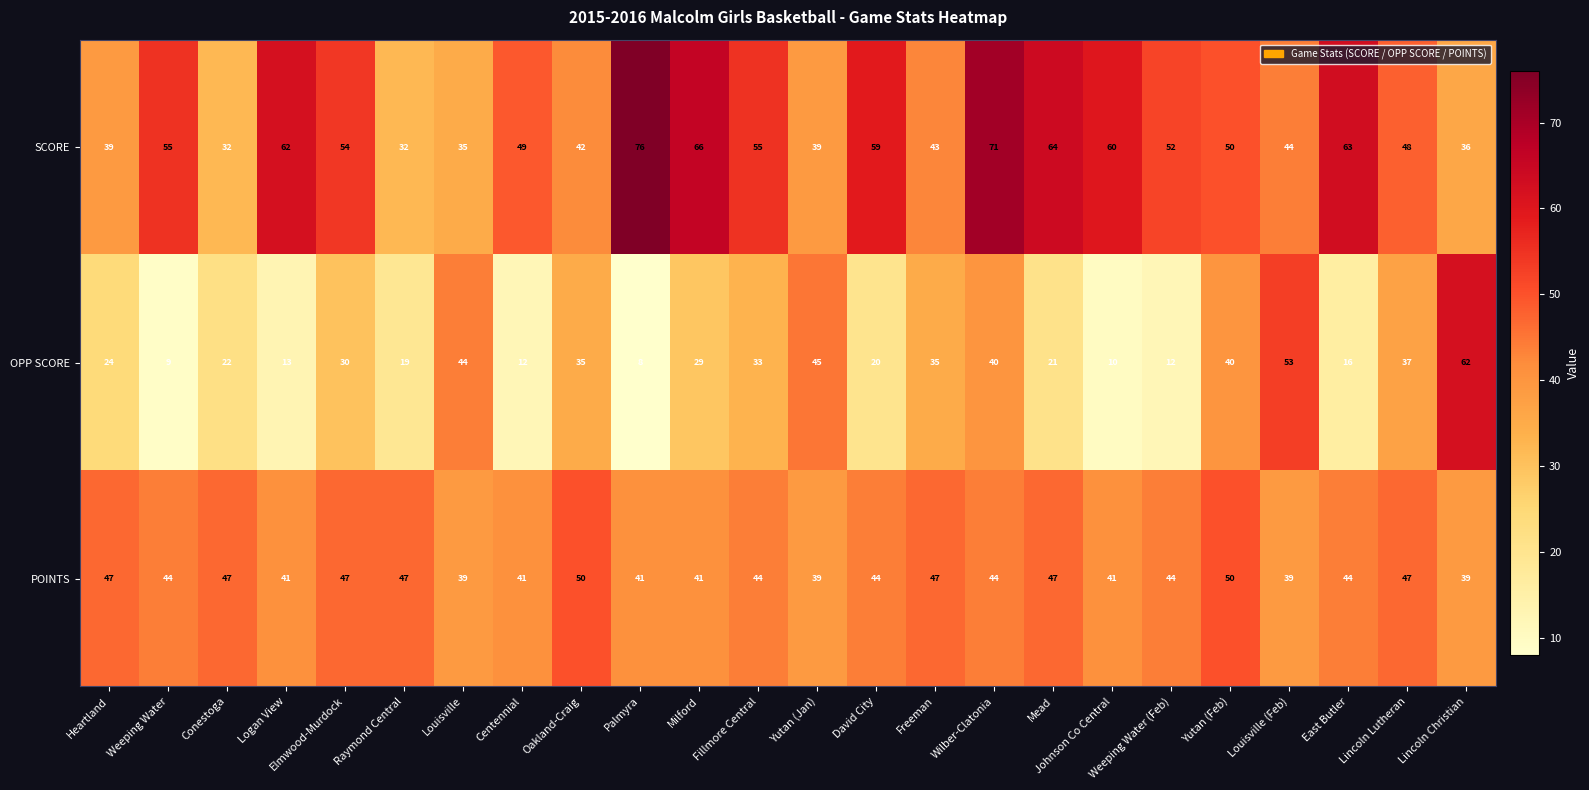

Where does the OPP SCORE series first go above 29?

Elmwood-Murdock